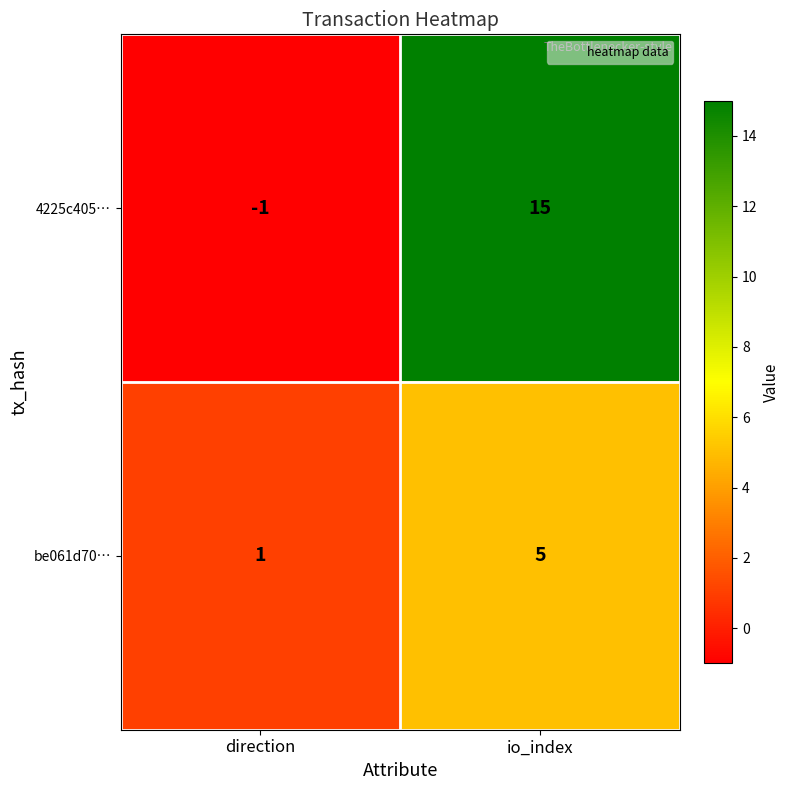

Where is be061d70… nearest to the value 3?

direction